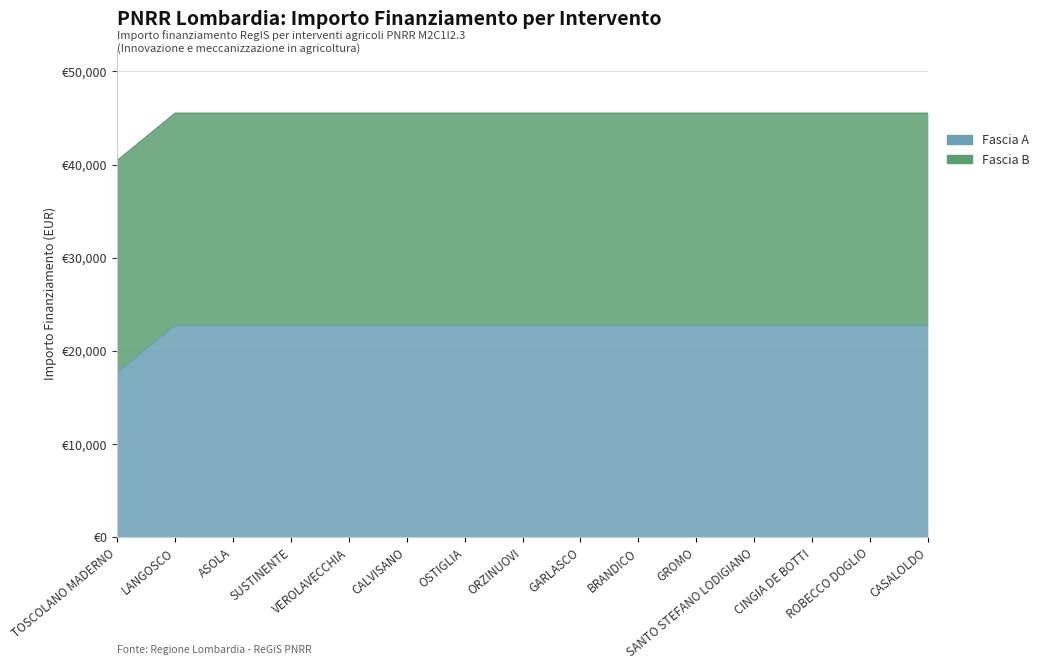

What is the smallest value displayed?

17674.8